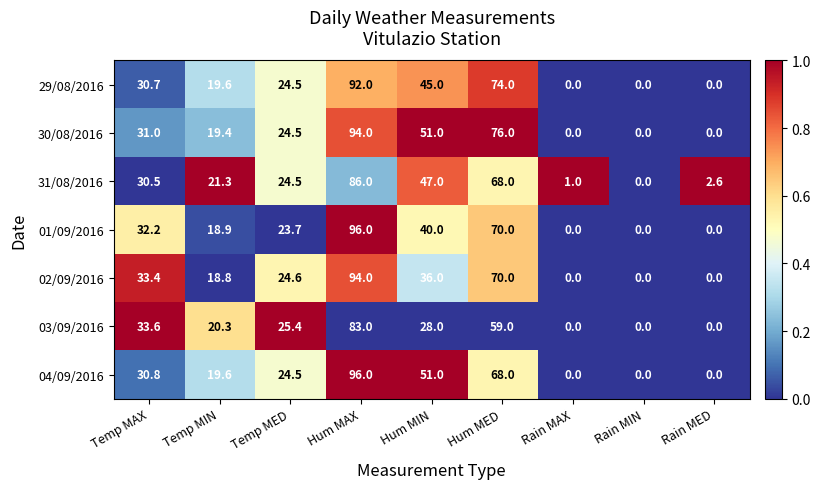

What is the difference between the highest and lowest values at Hum MAX?

13.0